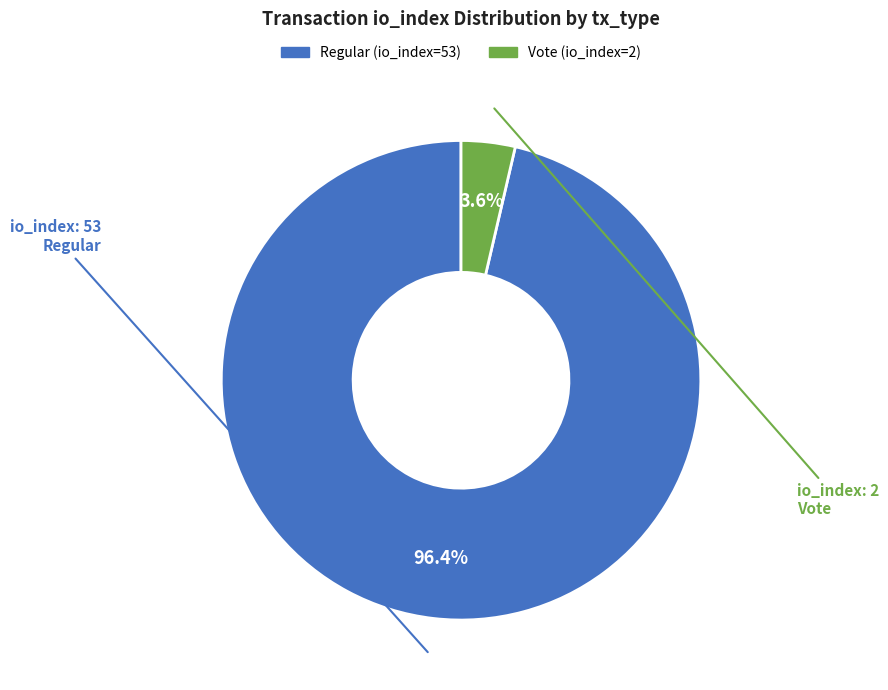

To the nearest percent, what percentage of the pie is Regular?

96%